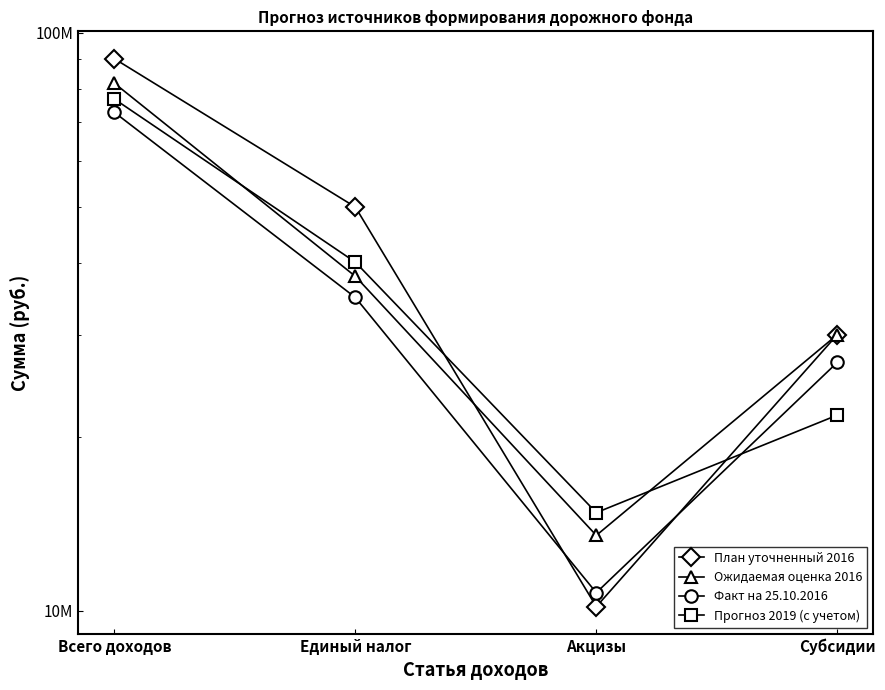

How many lines are shown in the chart?

4